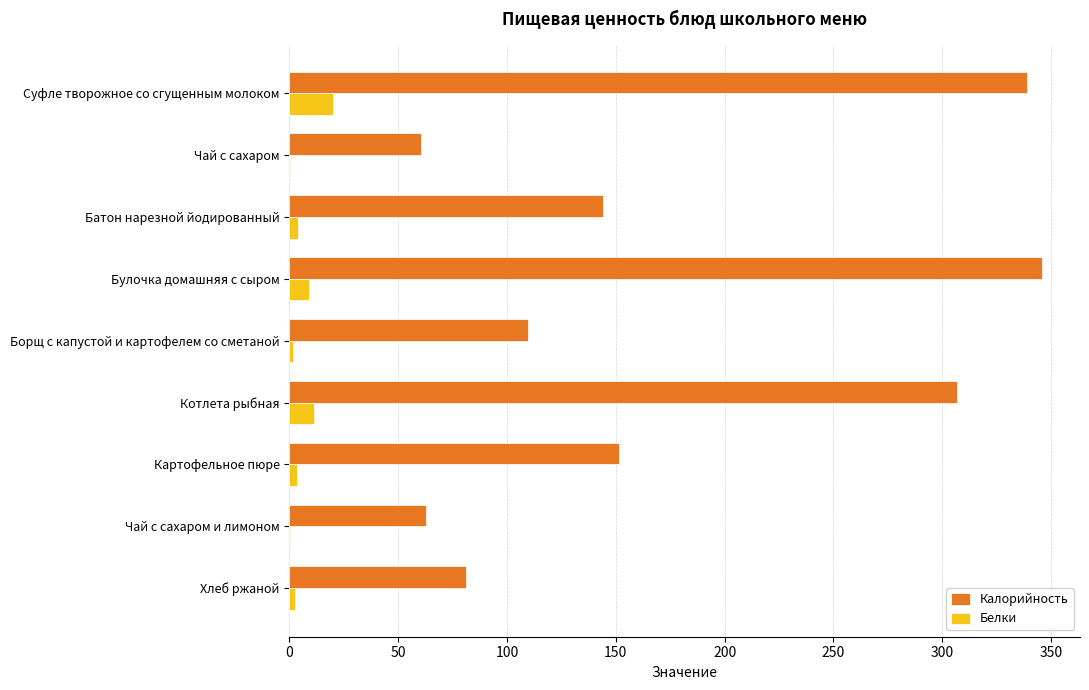

What is the maximum value for Белки?

20.0